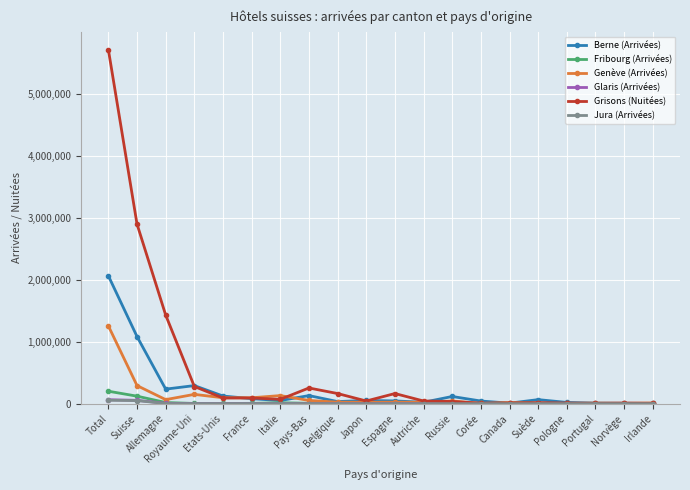

How many lines are shown in the chart?

6